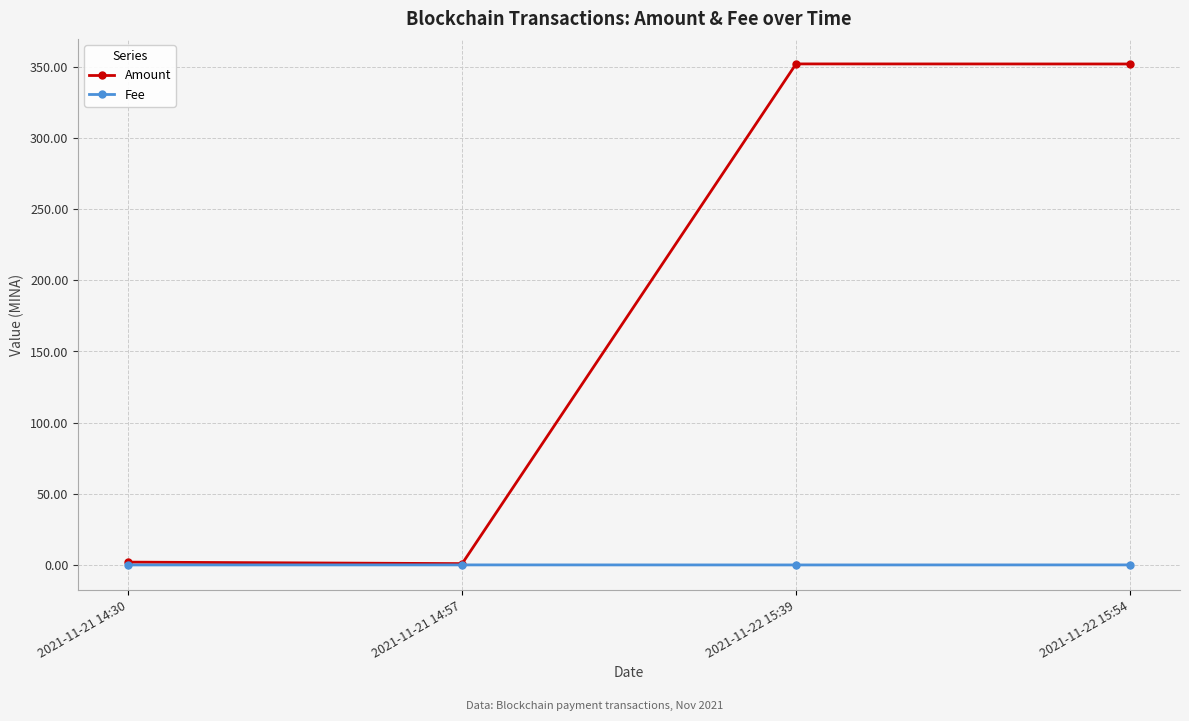

What is the difference between the Amount values at 2021-11-22 15:54 and 2021-11-21 14:30?

350.0